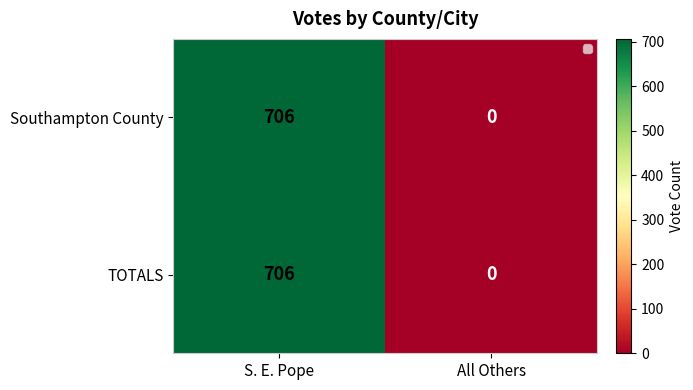

True or false: Southampton County has a value of 1129 at S. E. Pope.

False